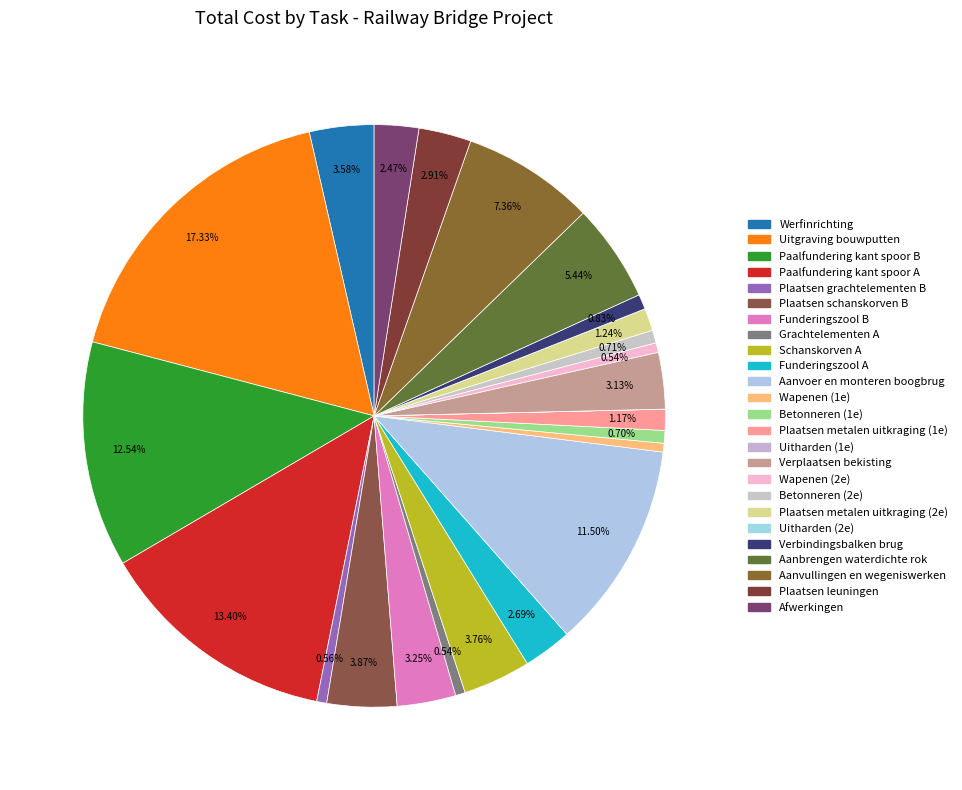

To the nearest percent, what is the difference between the Funderingszool A and Plaatsen metalen uitkraging (2e) slice percentages?

1%